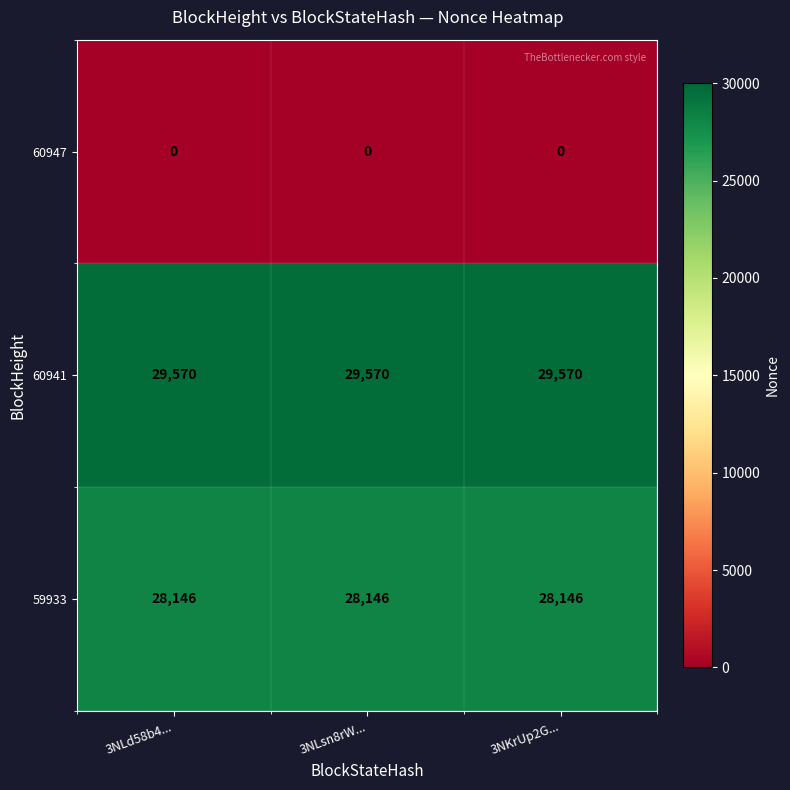

List the series in order of their peak value, highest first.

60941, 59933, 60947